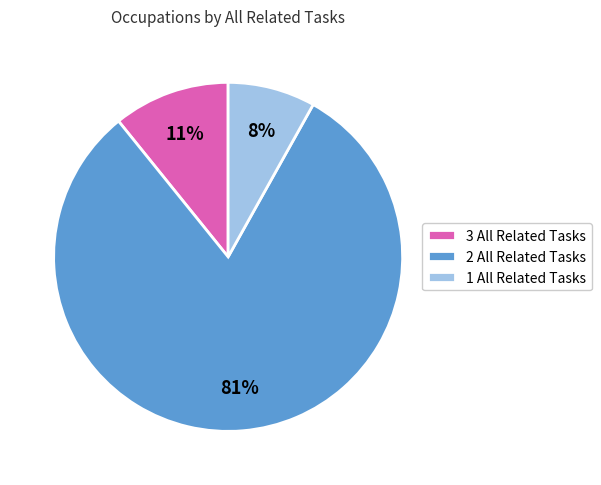

Does 2 All Related Tasks represent more than half of the total?

Yes